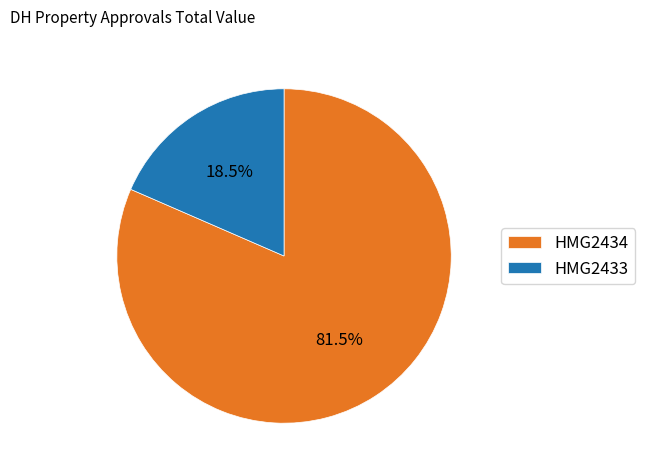

Between HMG2434 and HMG2433, which is larger?

HMG2434